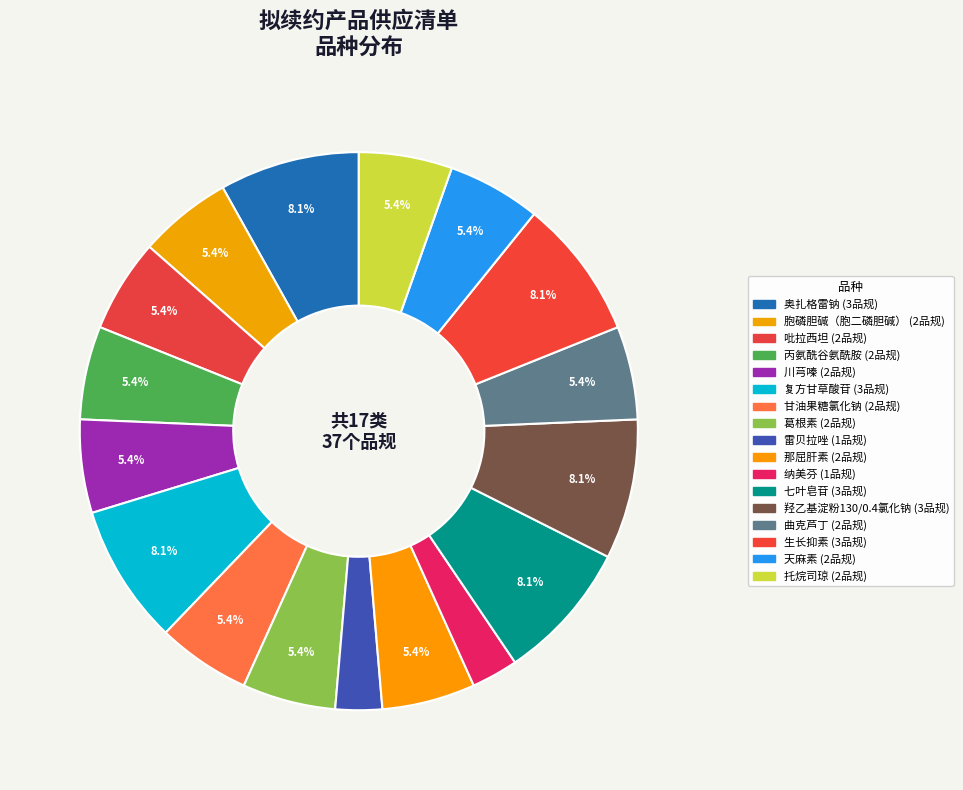

To the nearest percent, what percentage of the pie is 葛根素?

5%